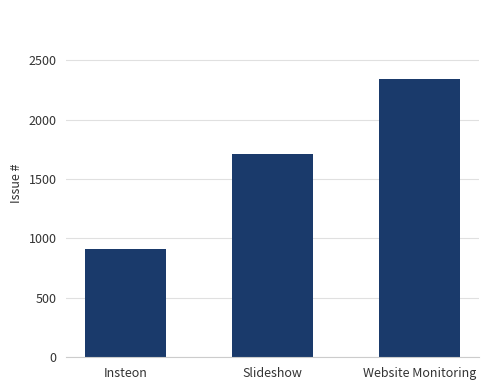

Are the bars horizontal?

No